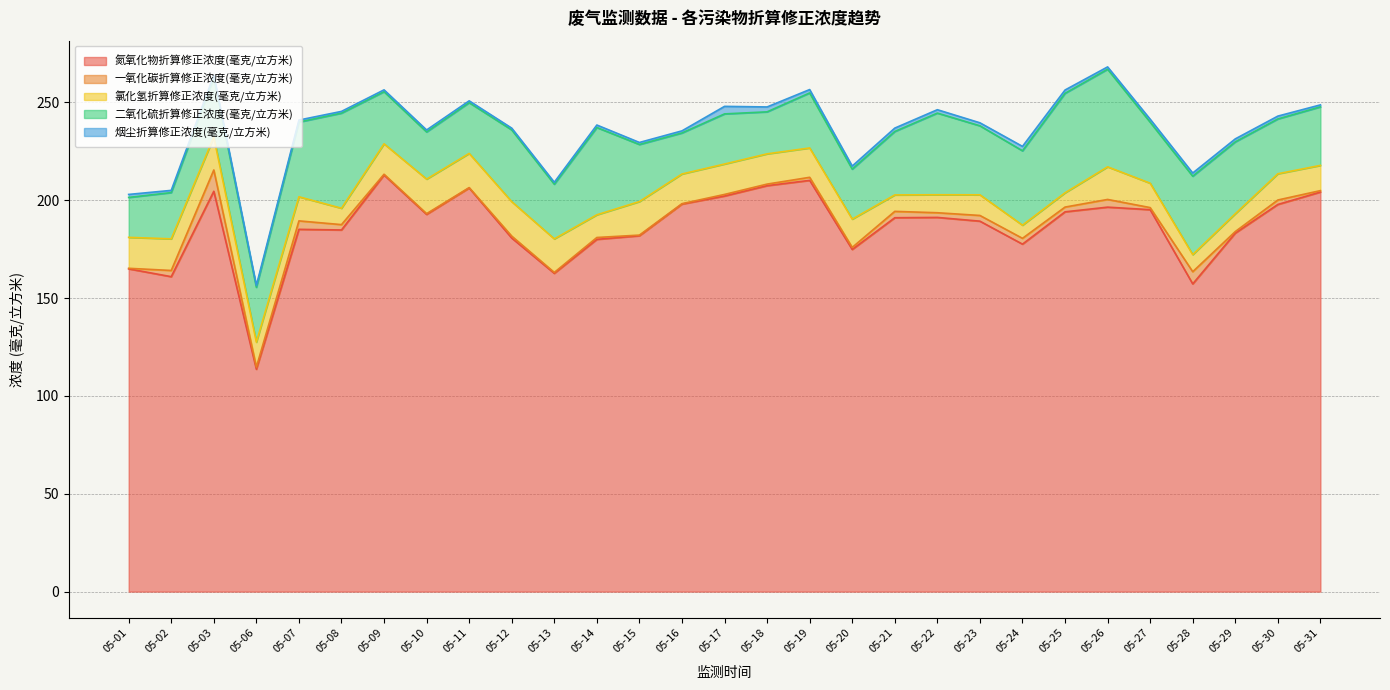

What is the value of the 二氧化硫折算修正浓度(毫克/立方米) point at the 22nd from the left?

38.0